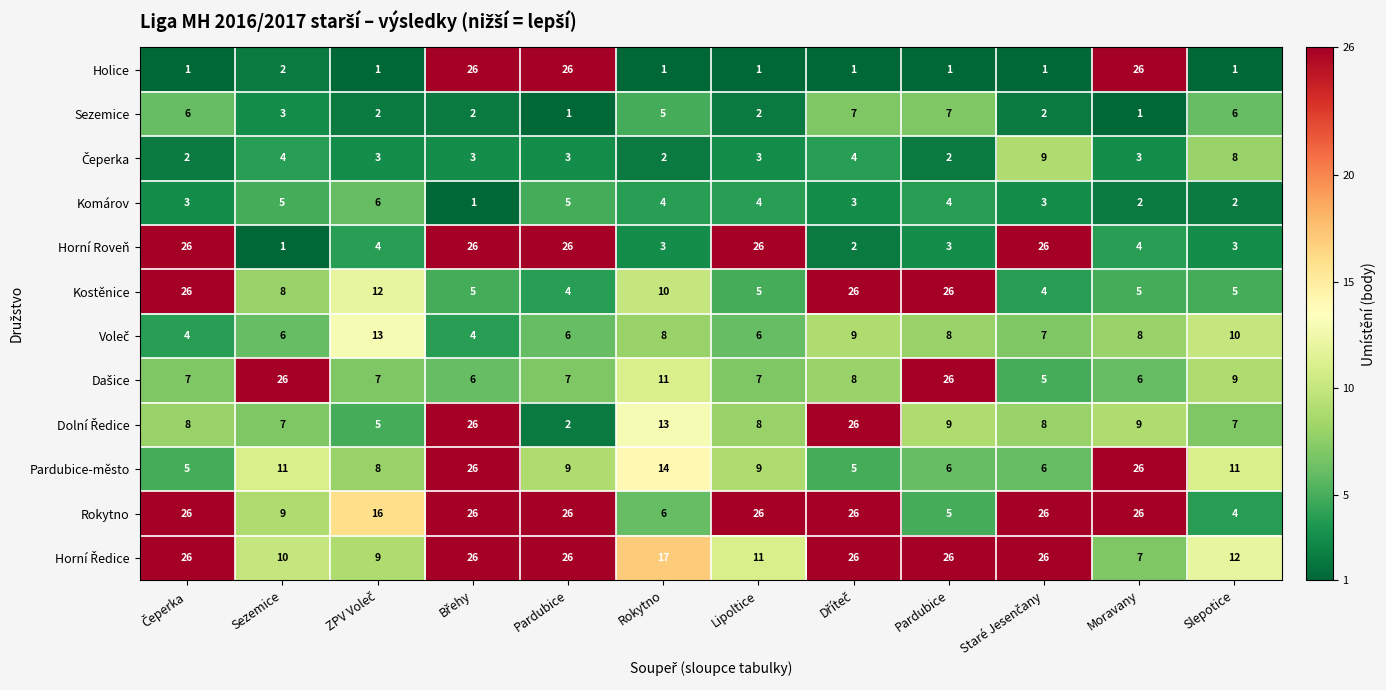

At how many categories does at least one series exceed 21?

9